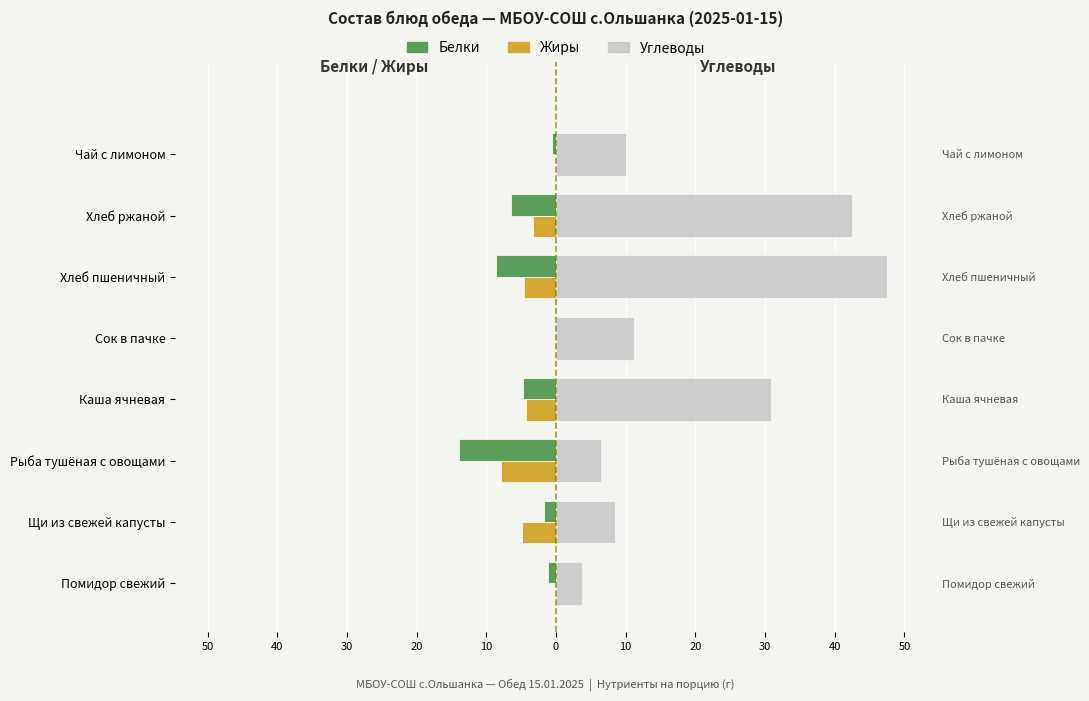

What is the difference between the maximum and minimum values in the Белки series?

13.8